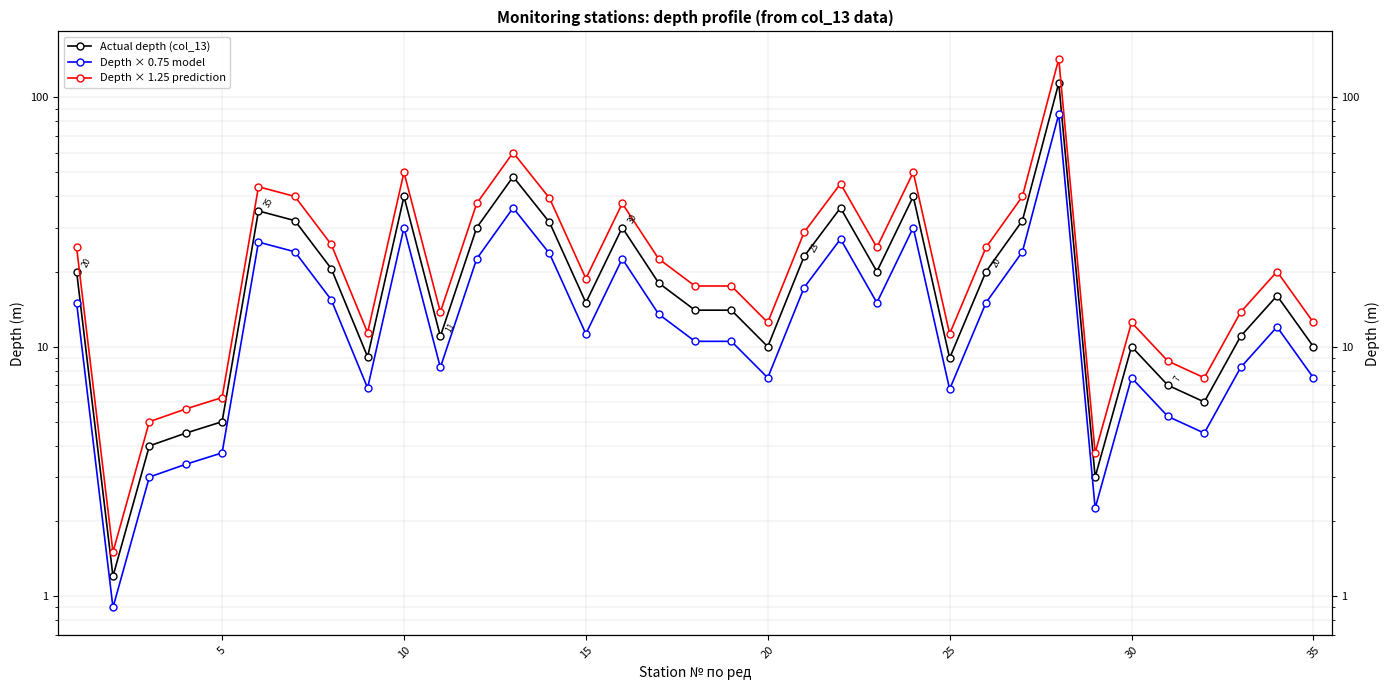

True or false: Actual depth (col_13) and Depth × 1.25 prediction intersect in this chart.

False